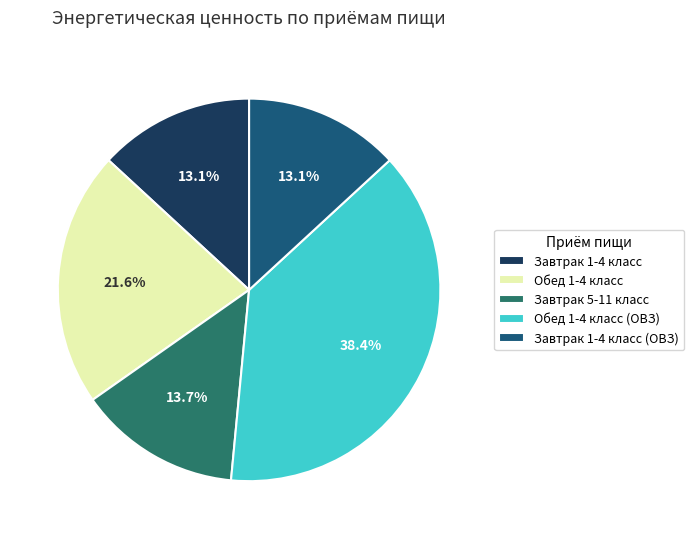

To the nearest percent, what is the average slice percentage?

20%